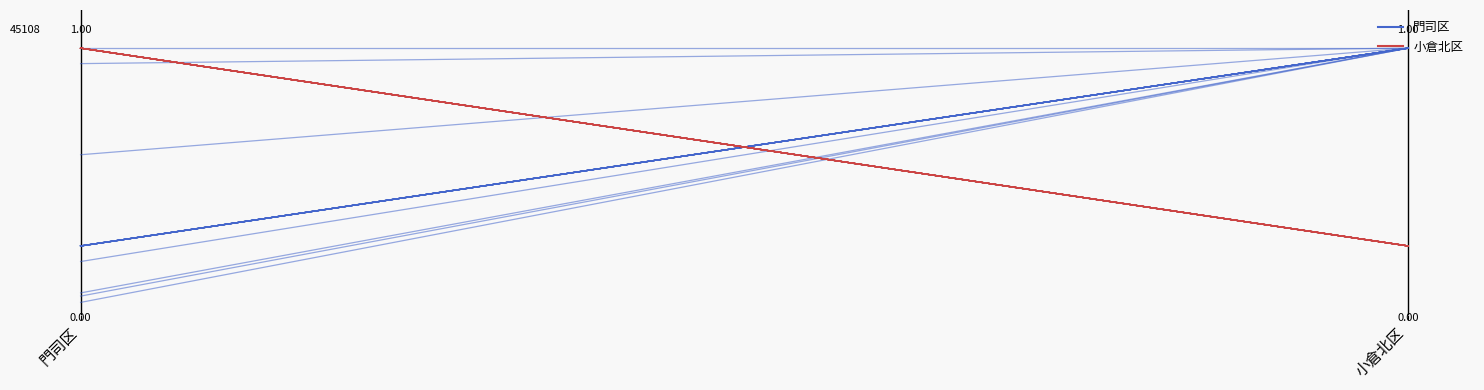

Which series has the largest total across all categories?

門司区